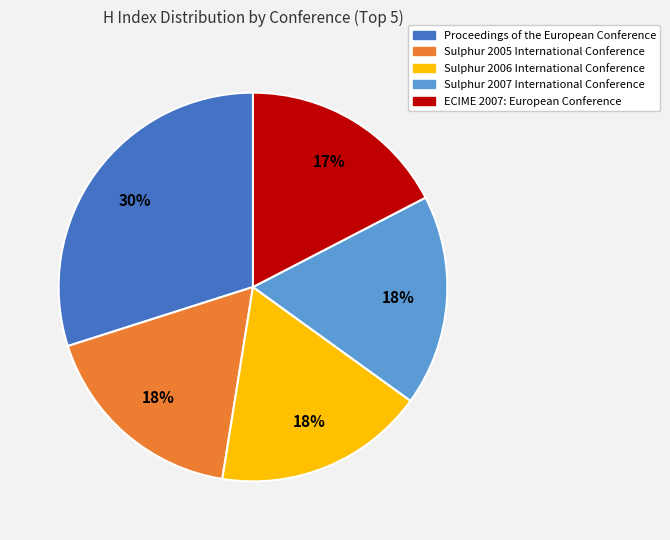

Which category has the biggest portion of the pie?

Proceedings of the European Conference